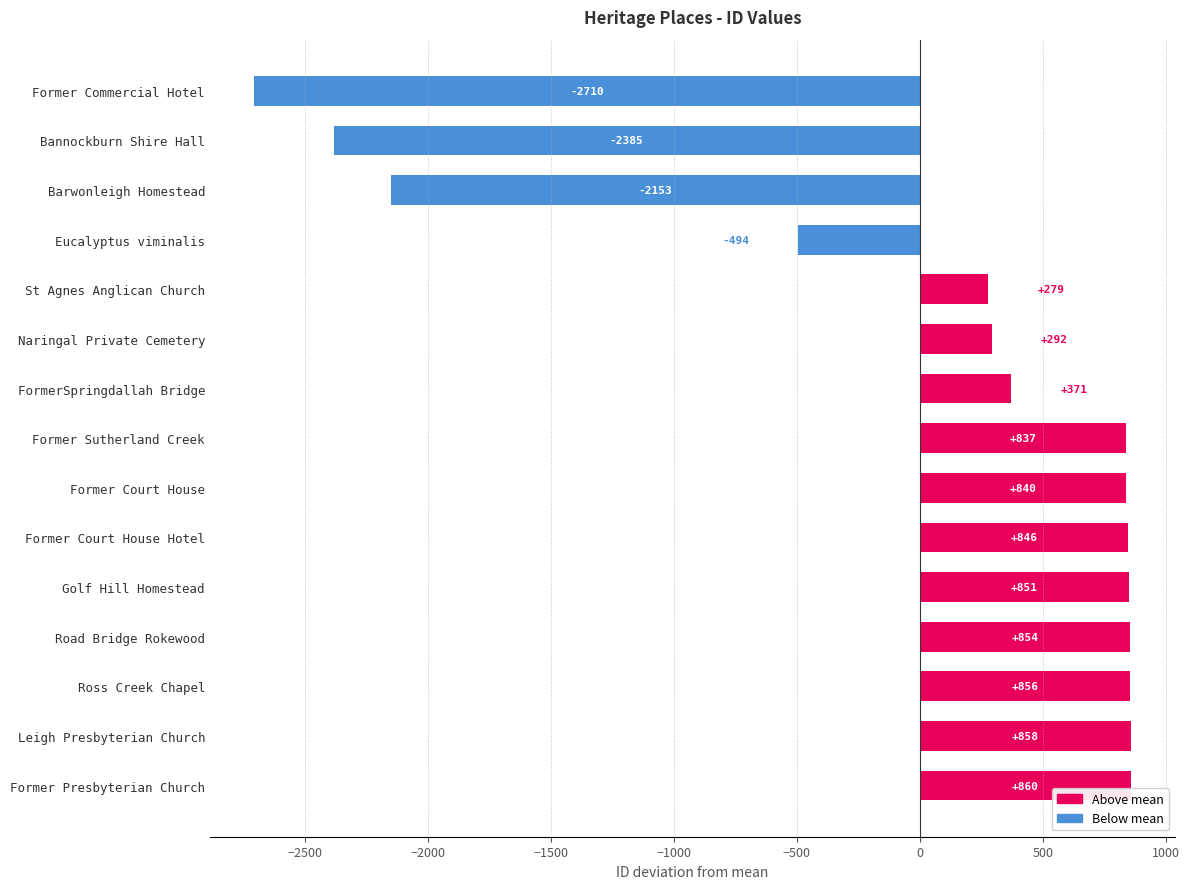

The value at Golf Hill Homestead is 850.9. True or false?

True